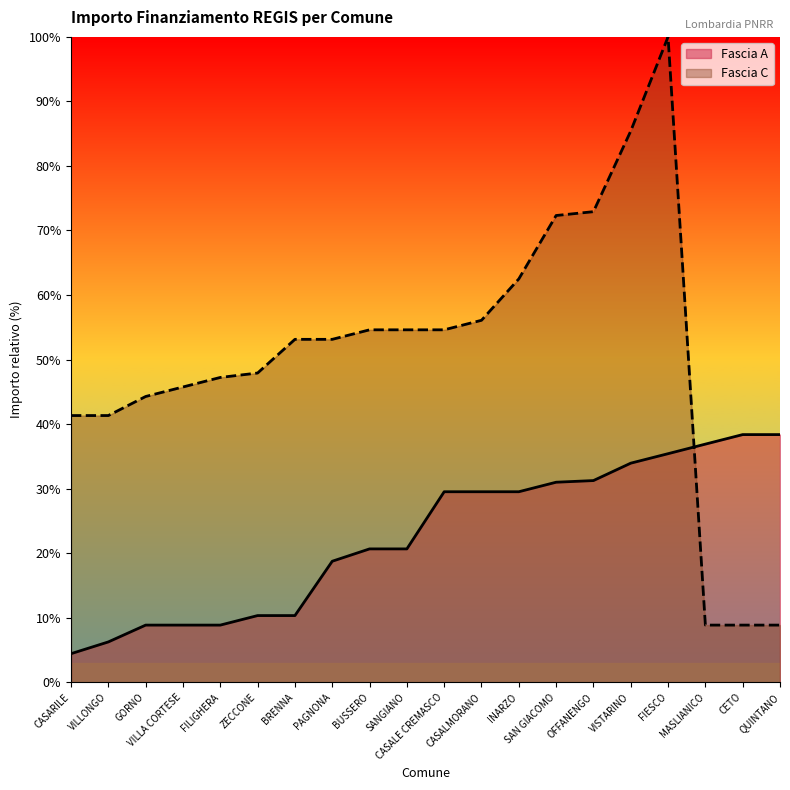

What is the spread (max minus min) of values at FIESCO?

64.6